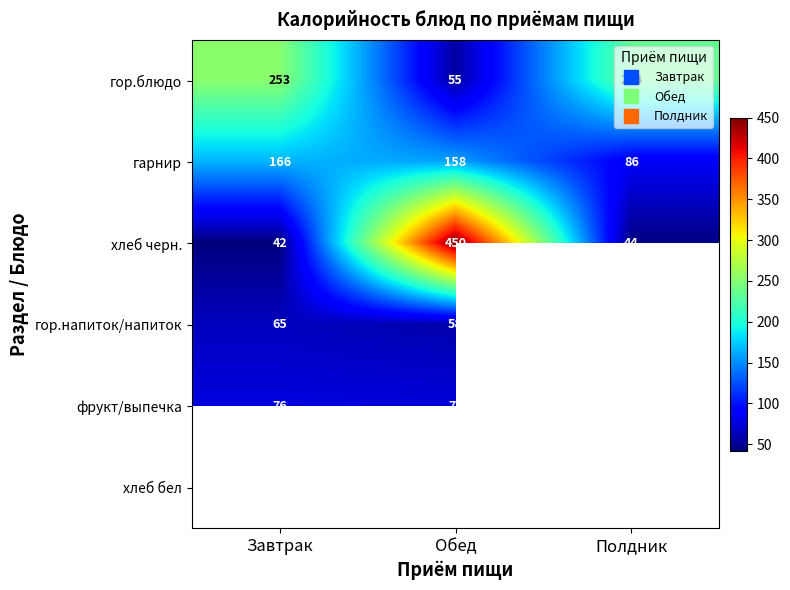

What is the difference between the maximum and minimum values in the фрукт/выпечка series?

1.0